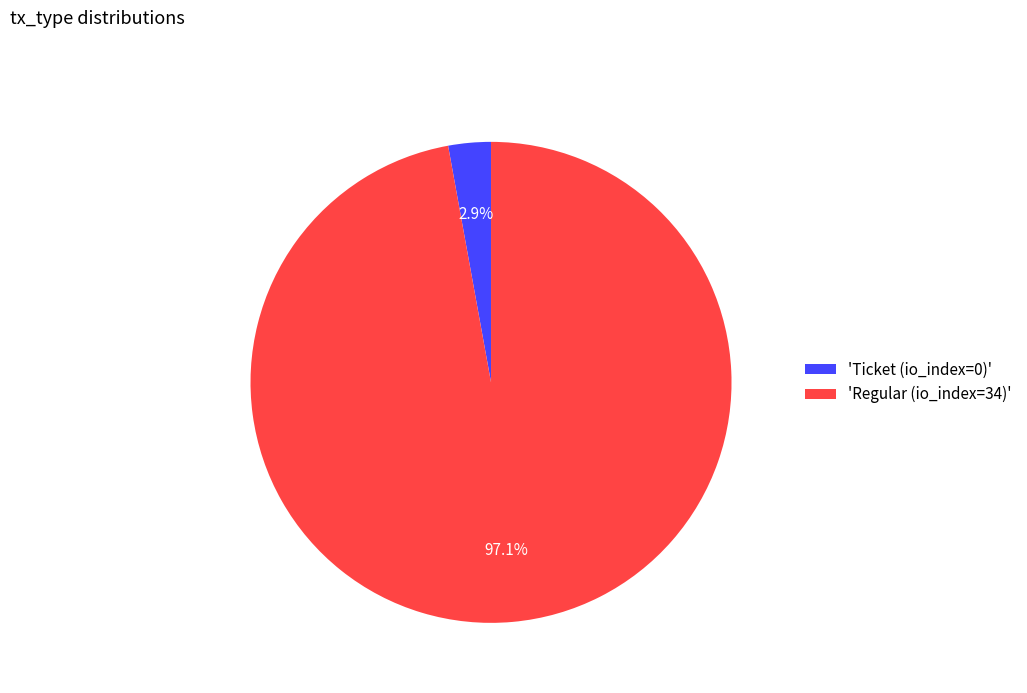

What portion of the pie excludes 'Ticket (io_index=0)'?

97.1%